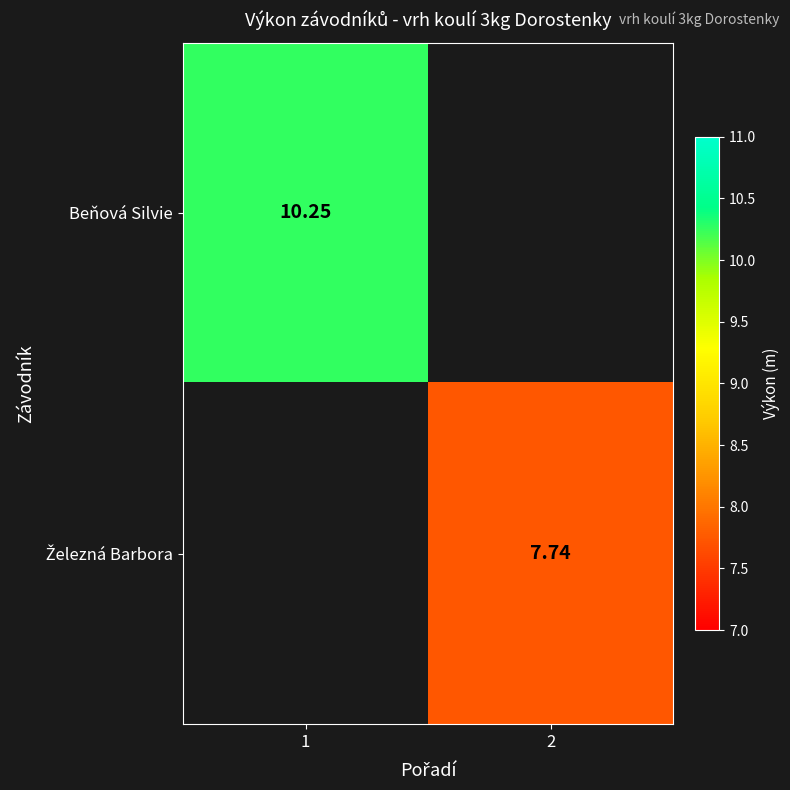

How many series are shown in this chart?

2